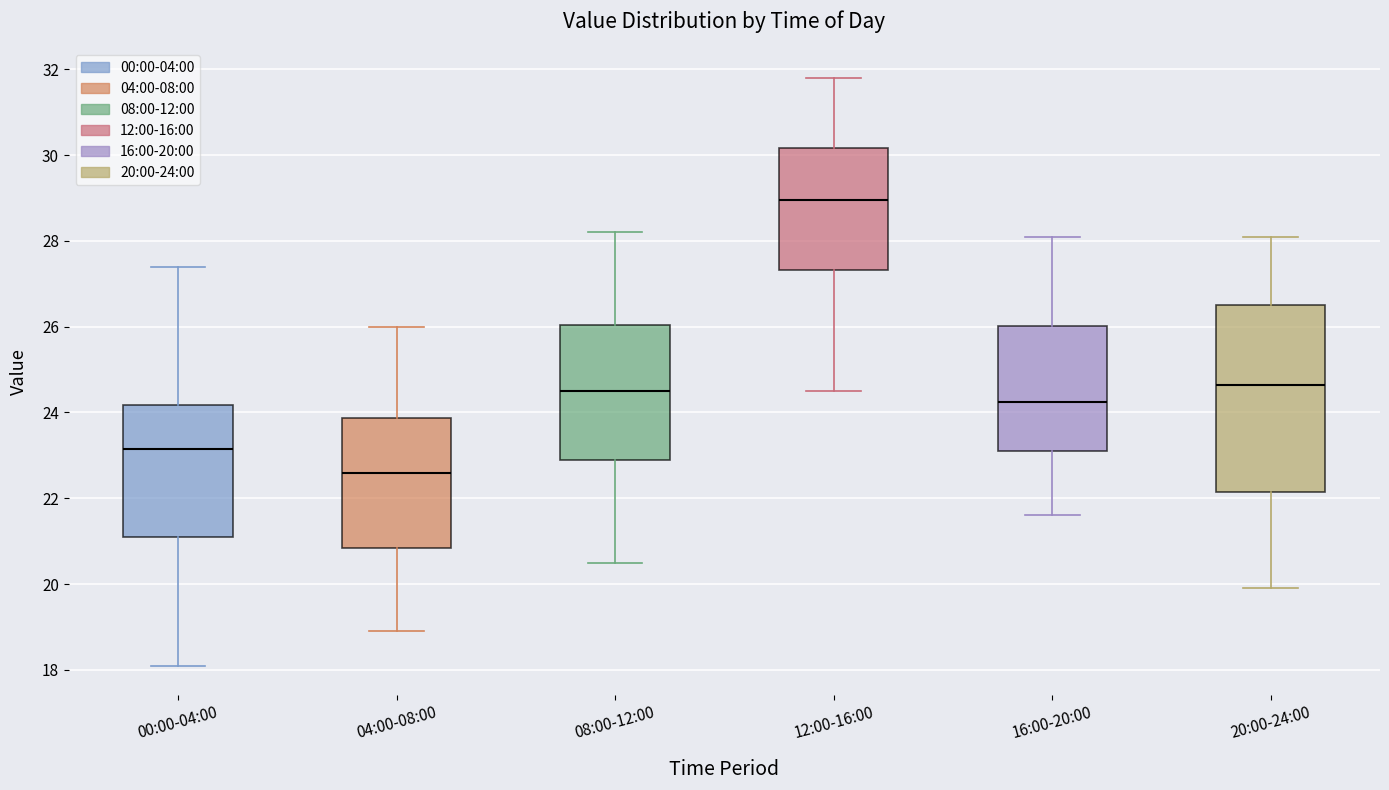

Reading left to right, read every box against the y-axis: the position of its median line, the range the box covers, and the ends of its whiskers. The values are not printed on the chart, so give them approximately, as read against the axis.

00:00-04:00: median 23.2, box 21.2 to 24.2, whiskers 18.2 to 27.4
04:00-08:00: median 22.6, box 20.8 to 23.8, whiskers 19.0 to 26.0
08:00-12:00: median 24.6, box 23.0 to 26.0, whiskers 20.6 to 28.2
12:00-16:00: median 29.0, box 27.4 to 30.2, whiskers 24.6 to 31.8
16:00-20:00: median 24.2, box 23.2 to 26.0, whiskers 21.6 to 28.2
20:00-24:00: median 24.6, box 22.2 to 26.6, whiskers 20.0 to 28.2